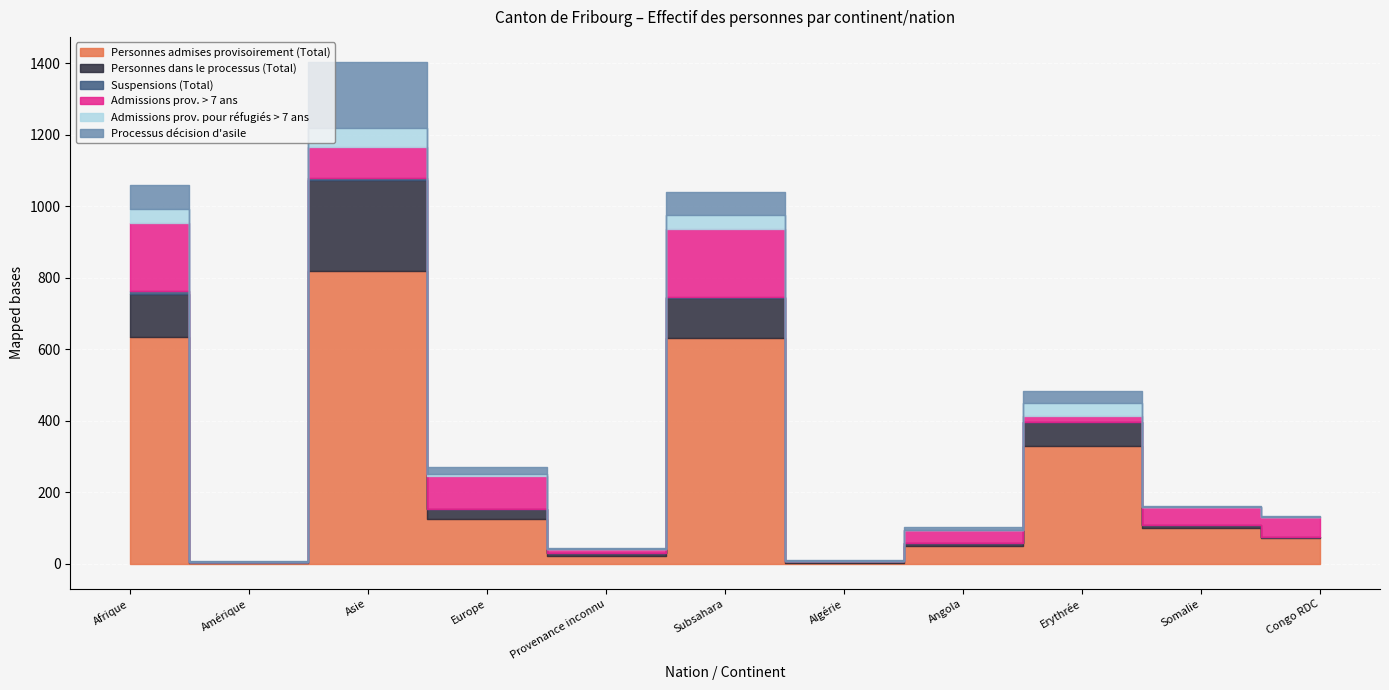

At which category does Admissions prov. > 7 ans reach its first local valley?

Amérique